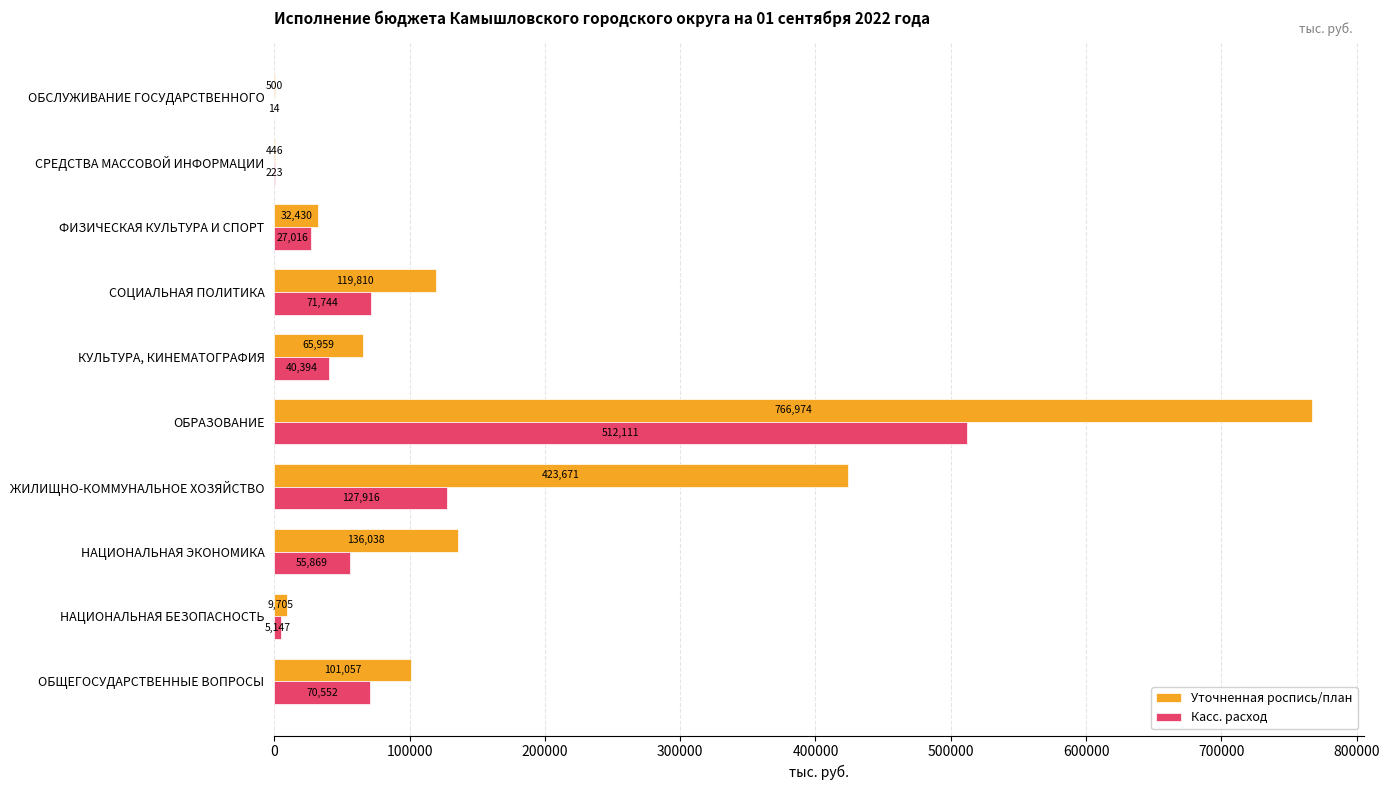

Between СРЕДСТВА МАССОВОЙ ИНФОРМАЦИИ and ОБСЛУЖИВАНИЕ ГОСУДАРСТВЕННОГО, which series saw the biggest shift?

Касс. расход